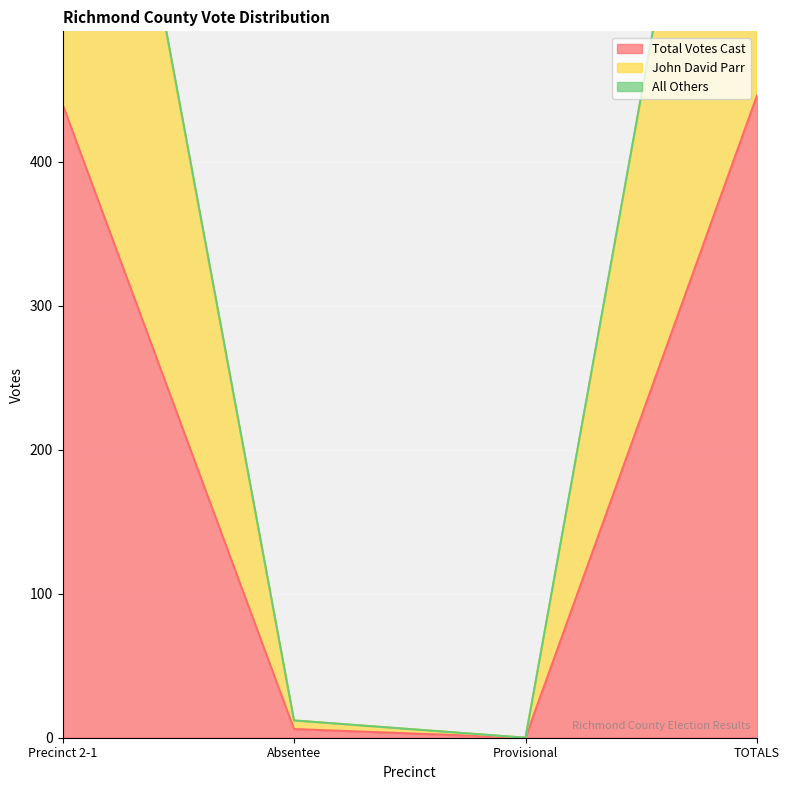

Reading left to right, what are all the values shown in this chart?

Total Votes Cast: Precinct 2-1=440	Absentee=6	Provisional=0	TOTALS=446
John David Parr: Precinct 2-1=878	Absentee=12	Provisional=0	TOTALS=890
All Others: Precinct 2-1=880	Absentee=12	Provisional=0	TOTALS=892